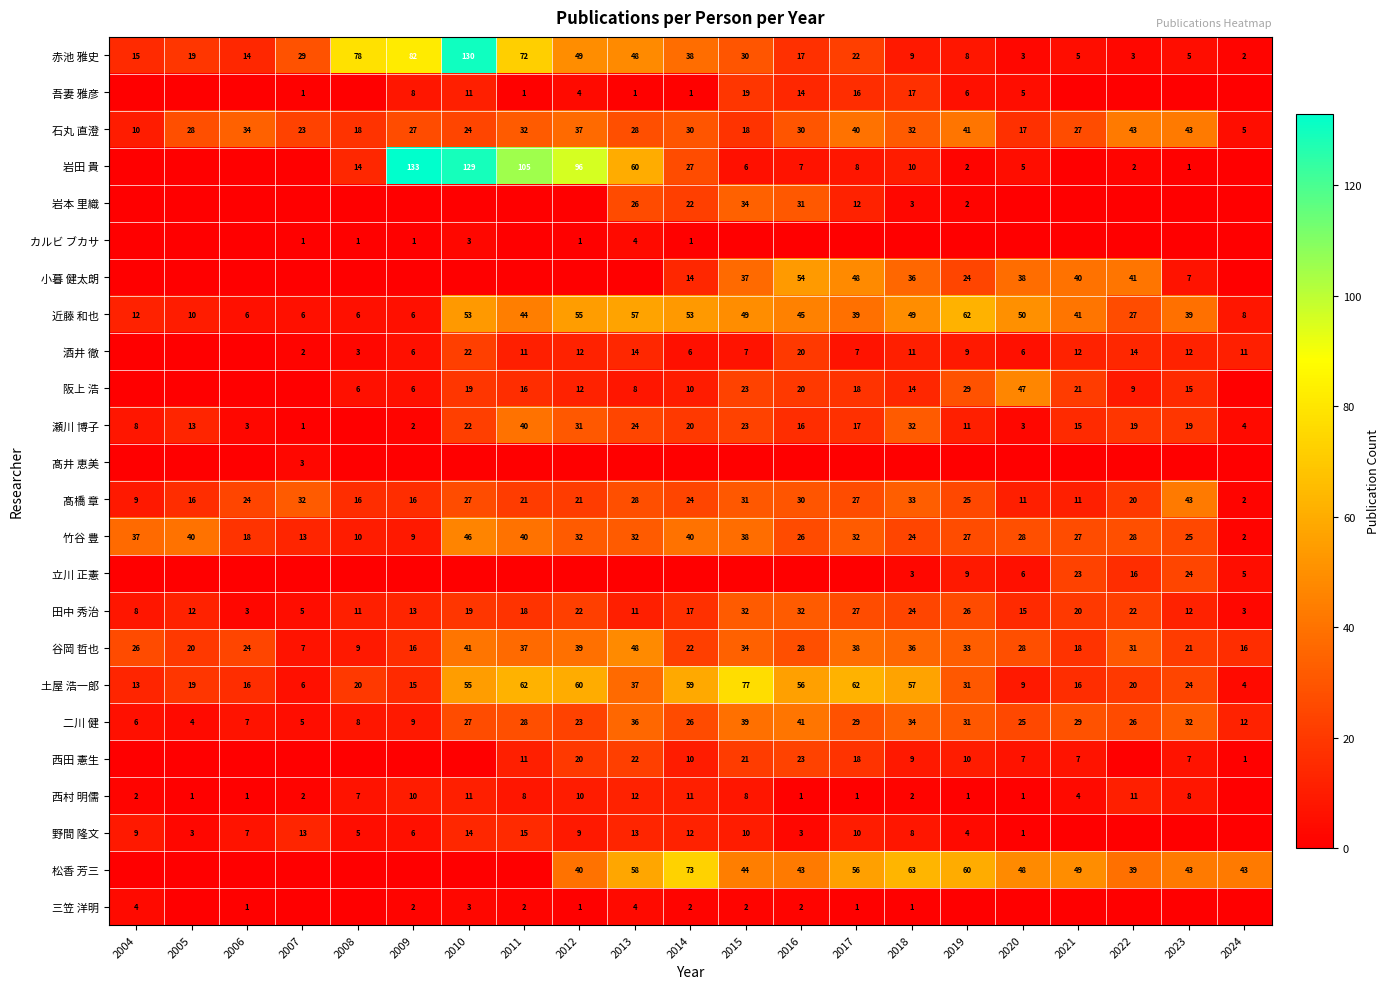

Between 2010 and 2024, which is larger?

2010